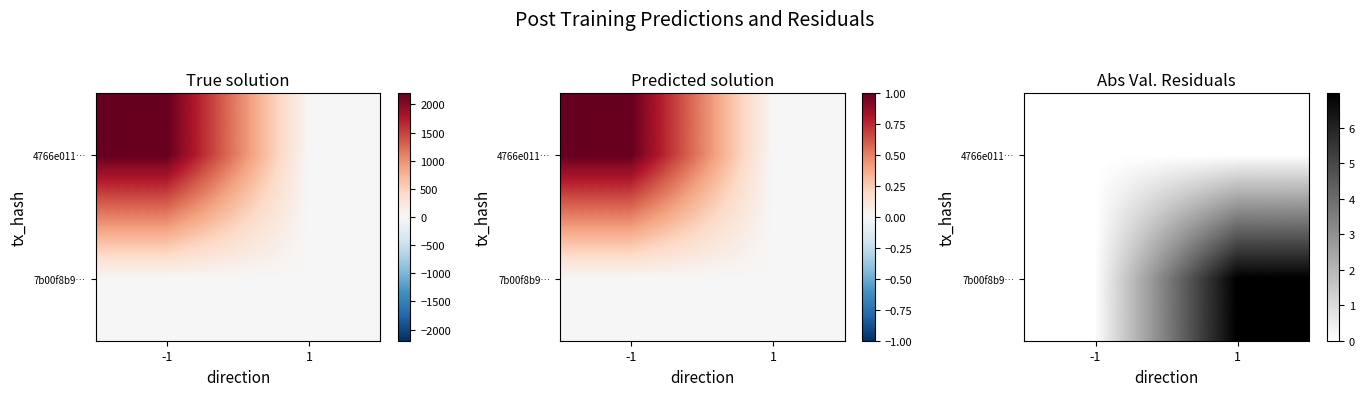

What is the greatest value displayed?

7.0